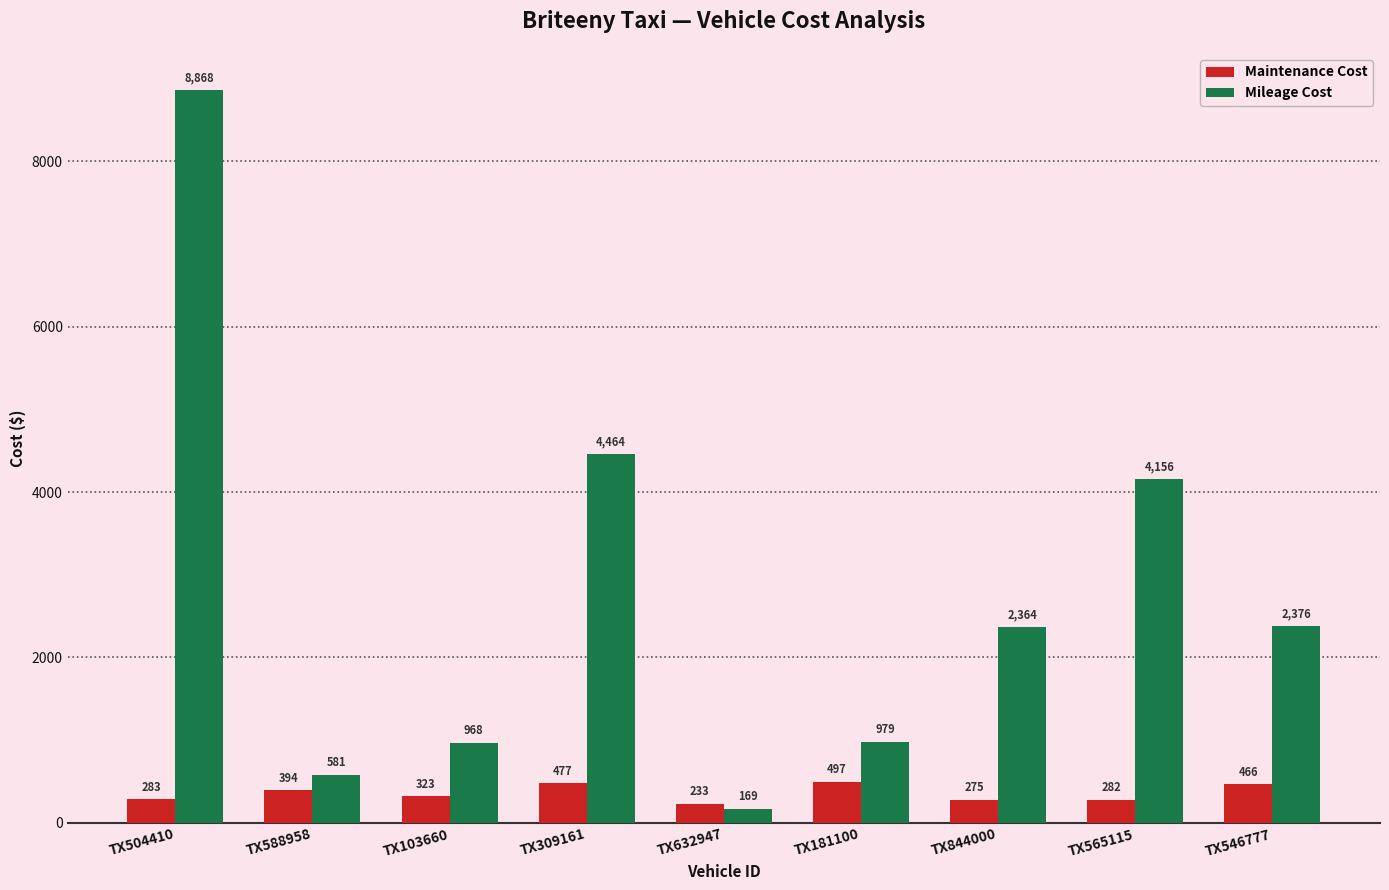

What is the maximum value for Mileage Cost?

8868.0